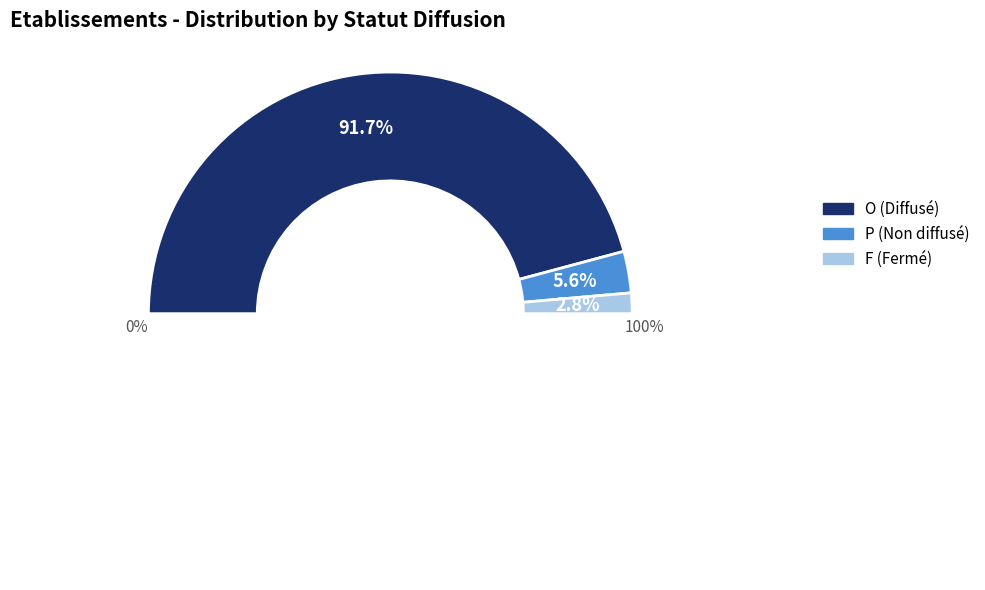

The O slice represents 99% of the pie. True or false?

False